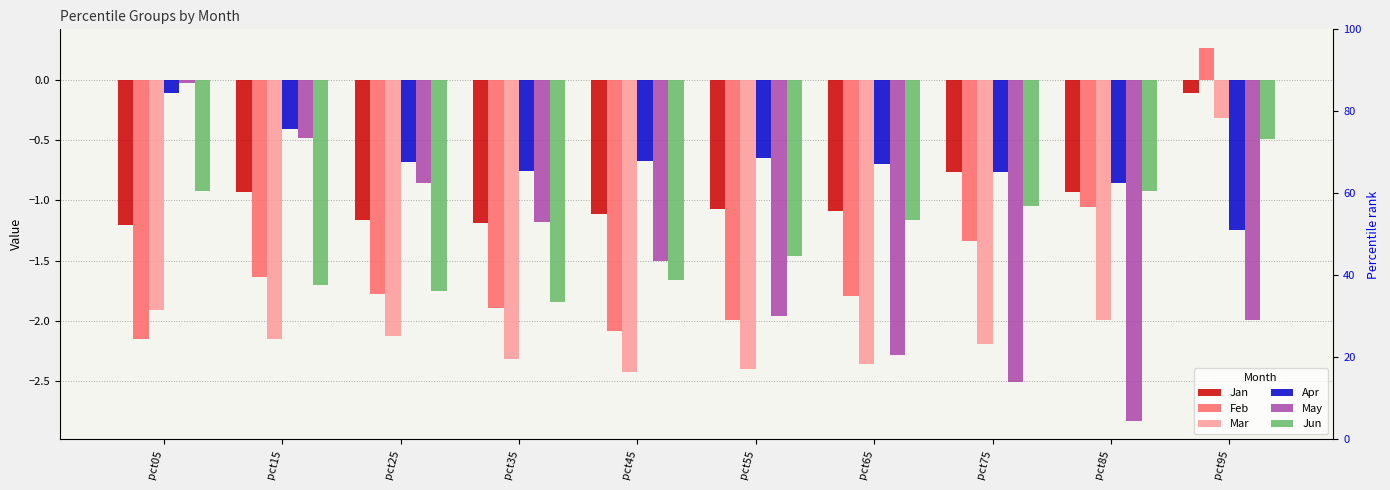

What is the spread (max minus min) of values at pct85?

2.0